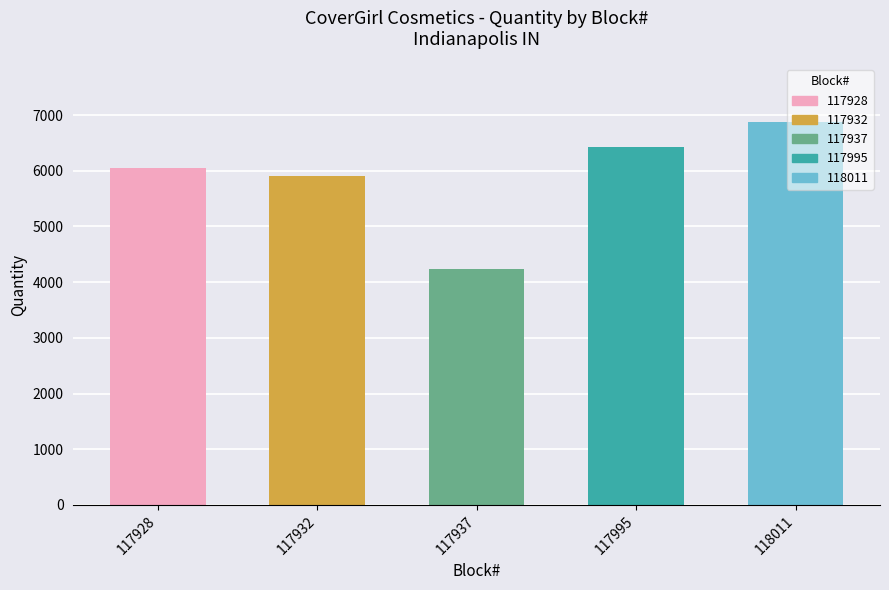

Rank the categories by value from lowest to highest.

117937, 117932, 117928, 117995, 118011